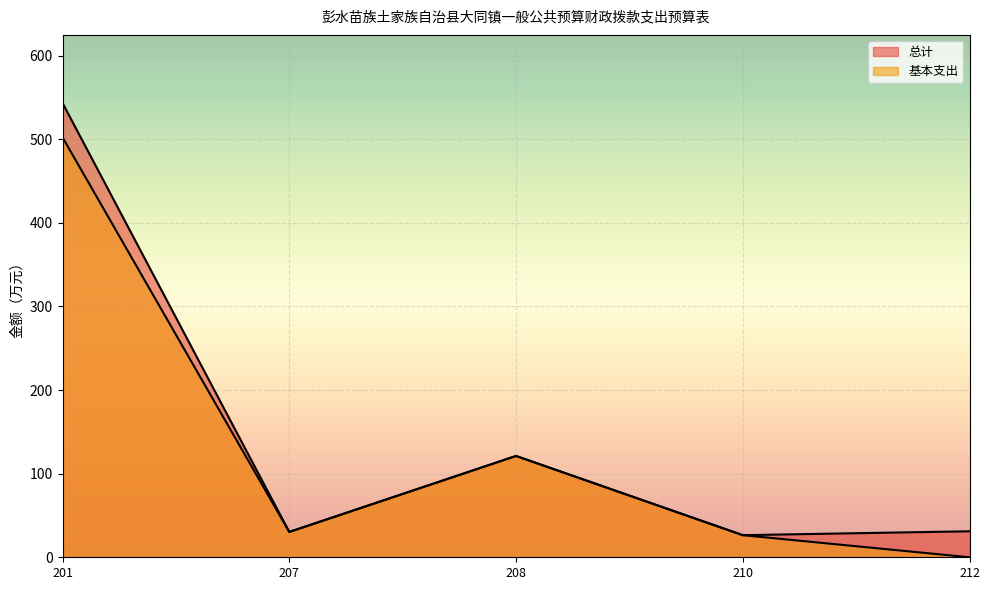

What are all the series names shown in the legend?

总计, 基本支出